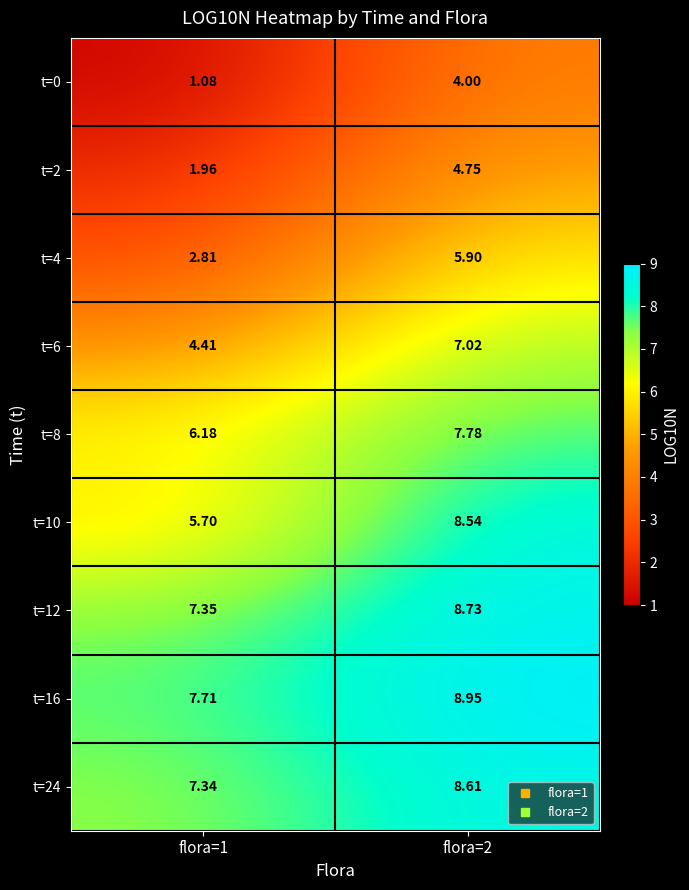

Is the value of t=2 at flora=1 greater than the value of t=16 at flora=1?

No